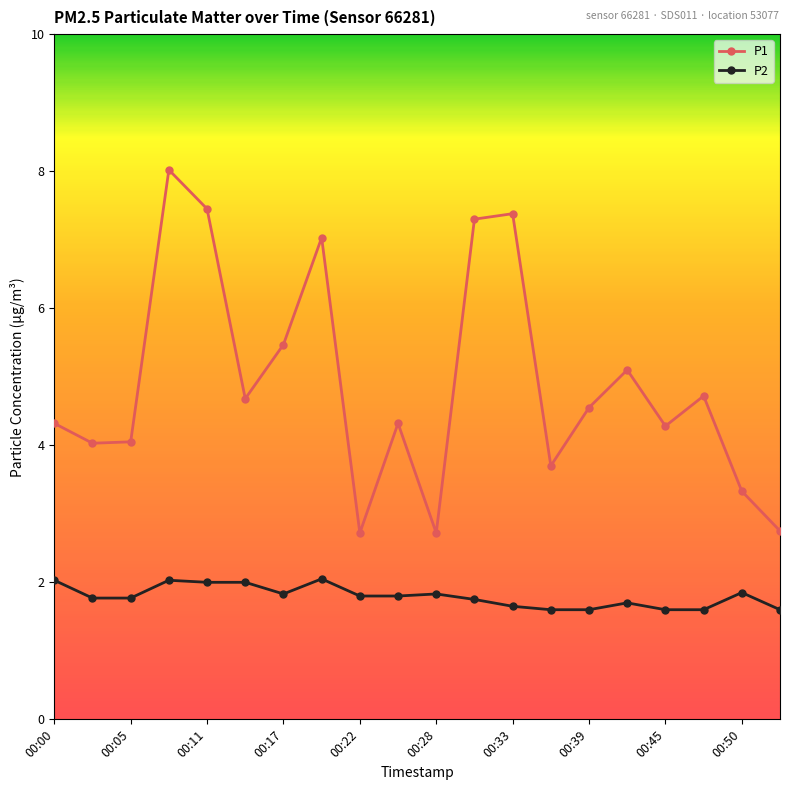

How many categories are shown in the chart?

20